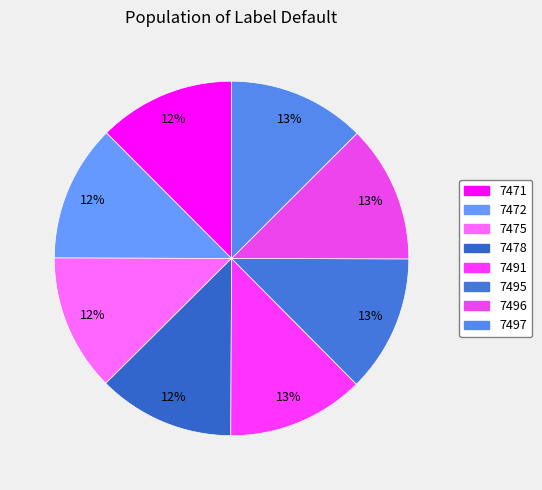

Which has a higher value, 7478 or 7497?

7497